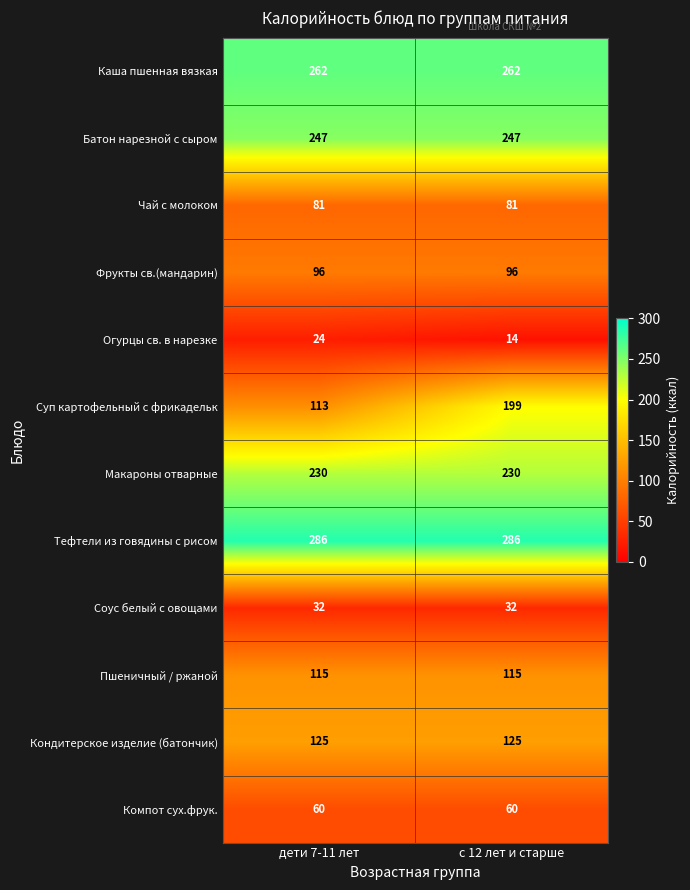

What is the maximum value shown in the chart?

286